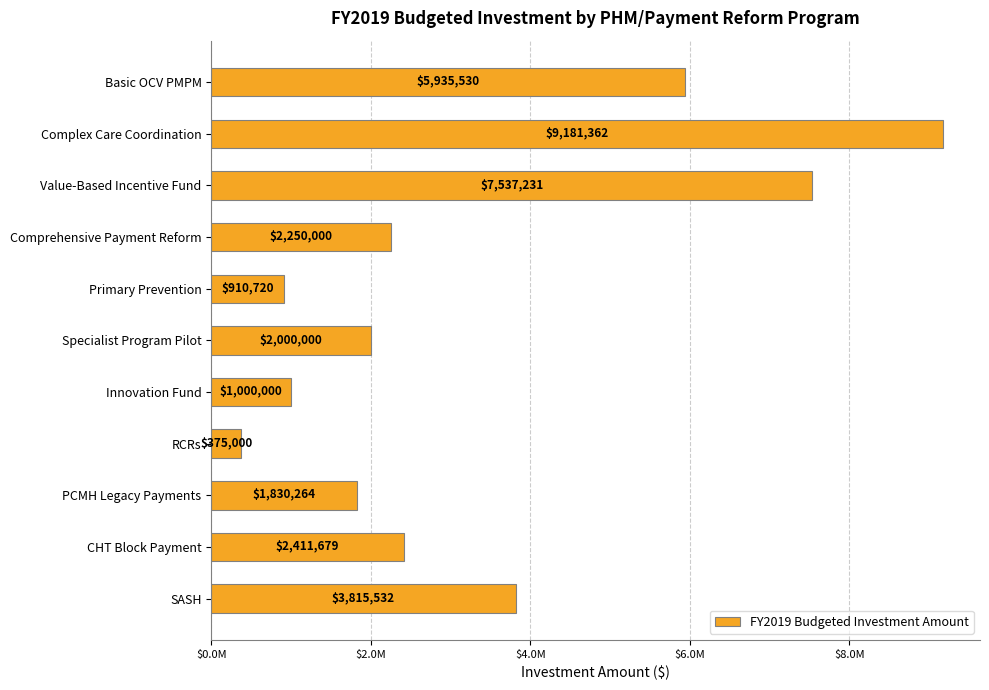

Where is the data nearest to the value 4778181?

SASH